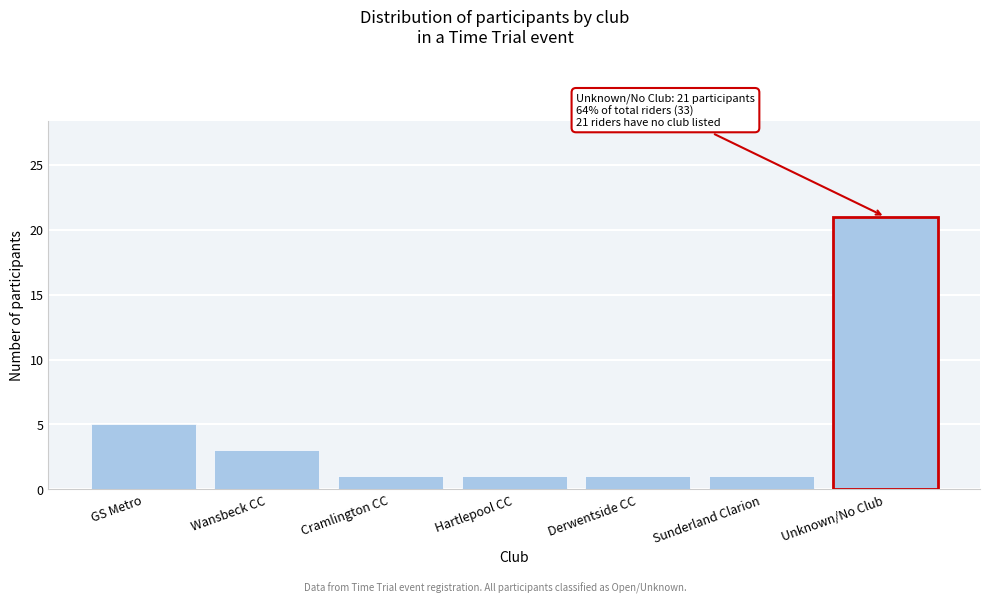

Reading right to left, what are all the values shown in this chart?

Unknown/No Club=21	Sunderland Clarion=1	Derwentside CC=1	Hartlepool CC=1	Cramlington CC=1	Wansbeck CC=3	GS Metro=5